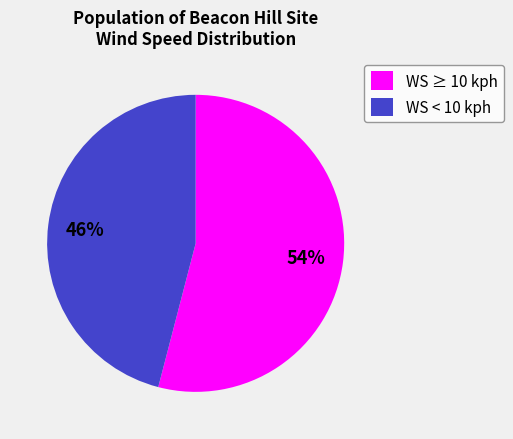

Count the number of slices in the pie.

2